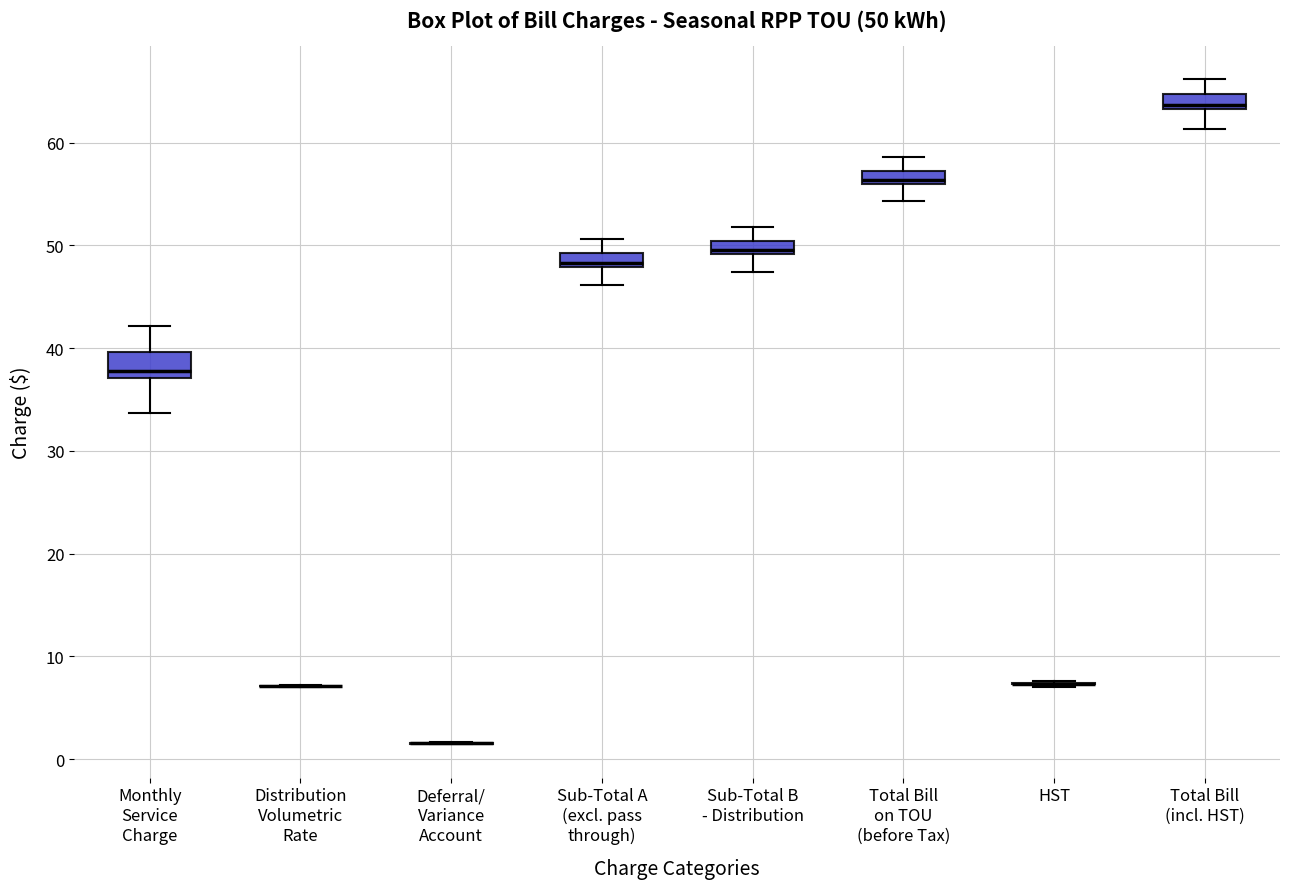

Comparing the boxes themselves (not the whiskers), which one is the tallest?

Monthly Service Charge